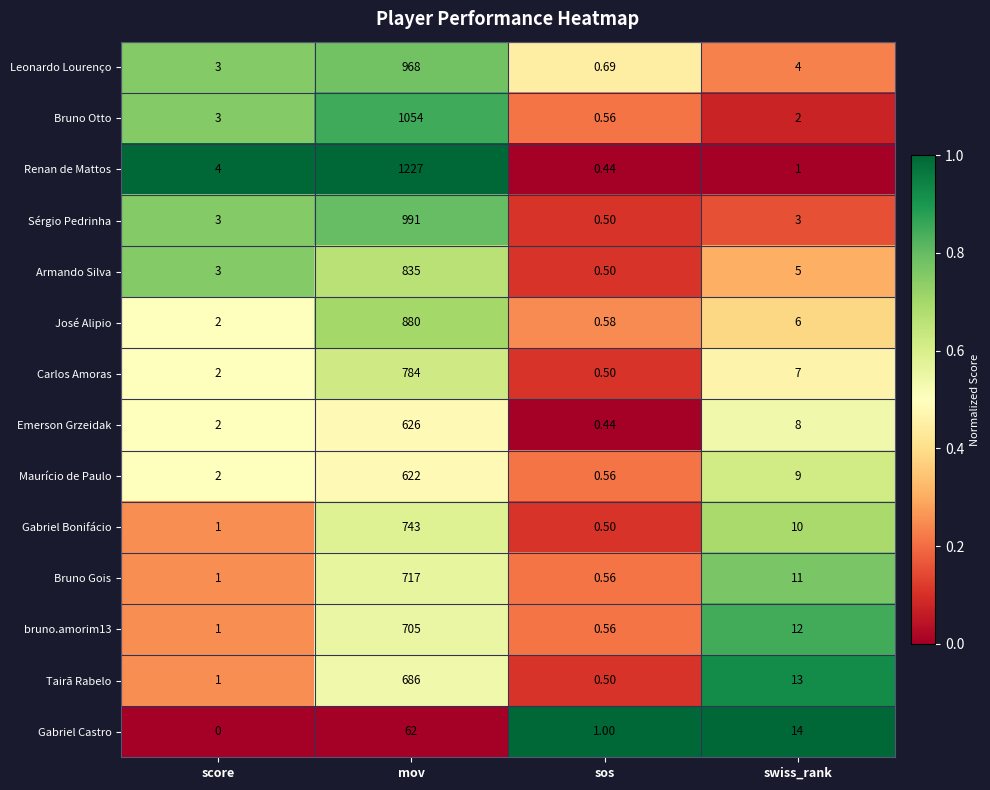

Which series has the largest total across all categories?

Renan de Mattos